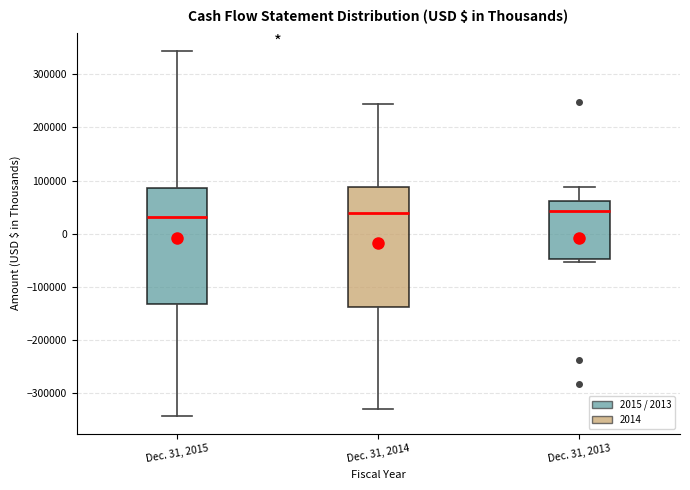

Reading left to right, transcribe this box plot: for each box, give where its median line is, the range the box spans, and where its two whiskers end, as read against the y-axis. The values are not printed on the chart, so give them approximately, as read against the axis.

Dec. 31, 2015: median 30000, box -130000 to 90000, whiskers -340000 to 340000
Dec. 31, 2014: median 40000, box -140000 to 90000, whiskers -330000 to 240000
Dec. 31, 2013: median 40000, box -50000 to 60000, whiskers -50000 (just below the box's lower edge) to 90000